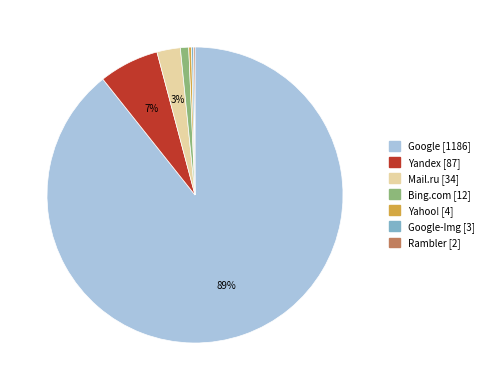

Is there any slice that represents more than half of the pie?

Yes